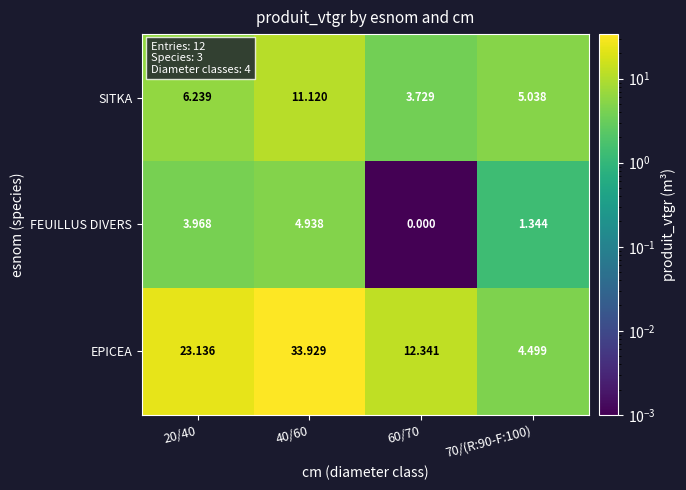

At which category is the sum across all series the highest?

40/60